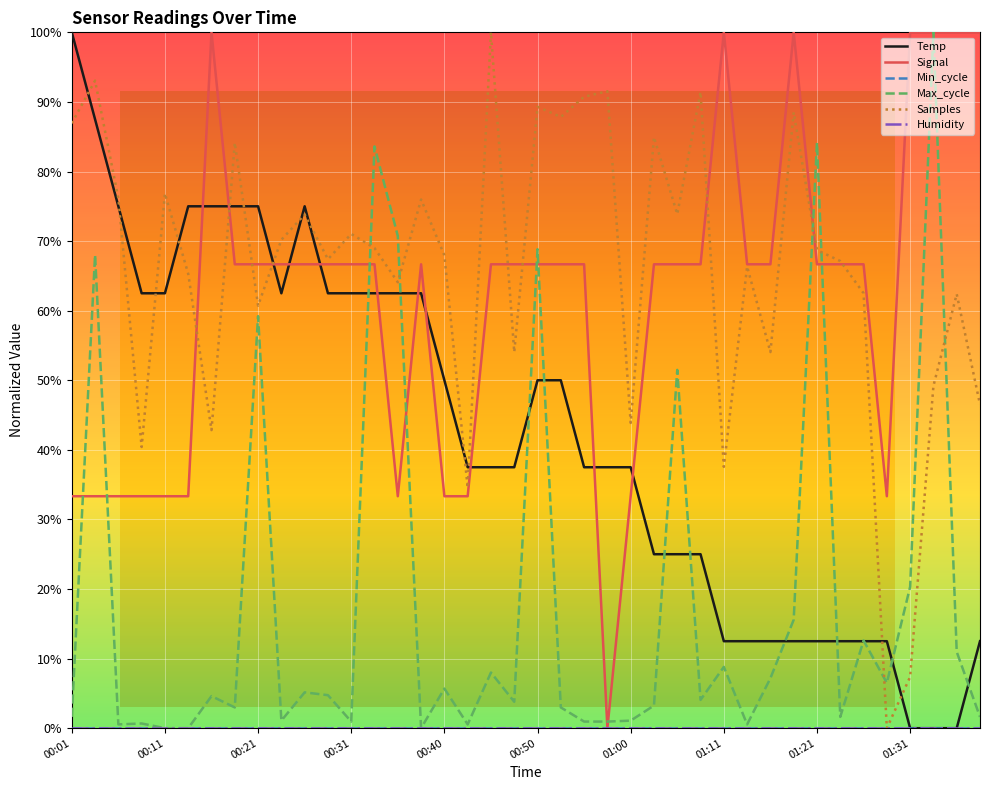

What is the average value of the Signal series?

61.7